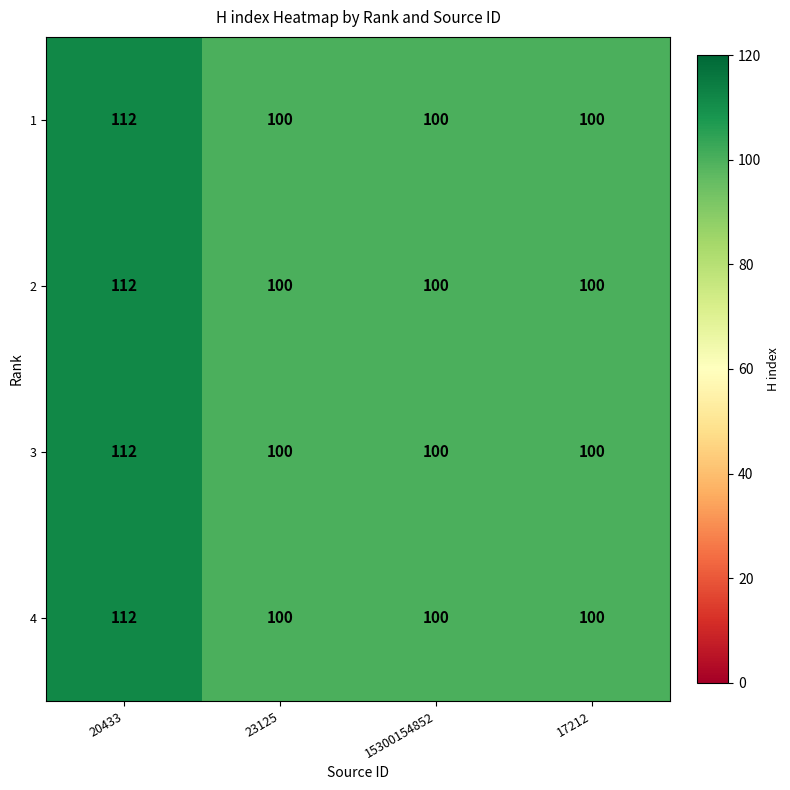

What is the sum of all 3 values?

412